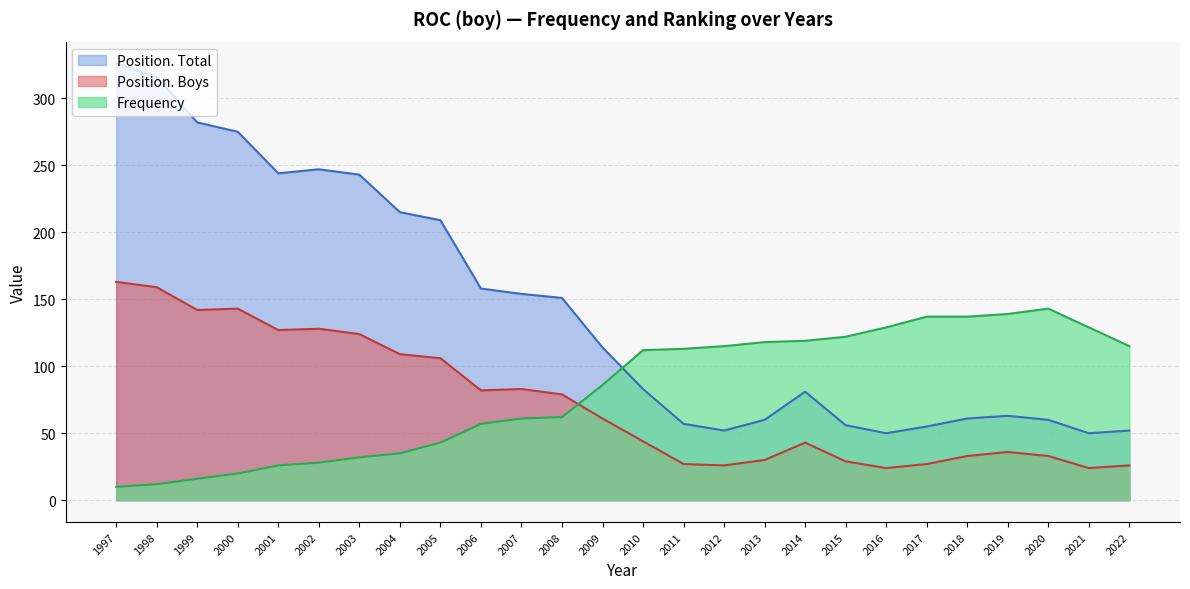

What is the value of the Position. Boys point at the 8th from the left?

109